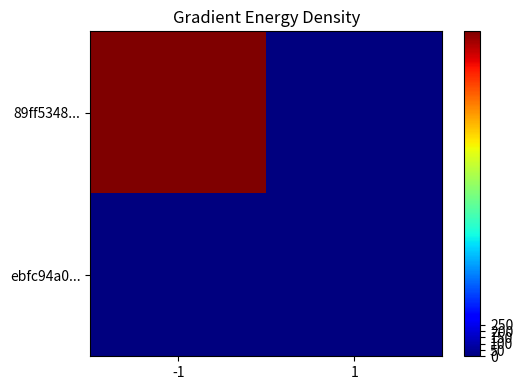

Rank the series by their maximum value, from highest to lowest.

89ff5348..., ebfc94a0...